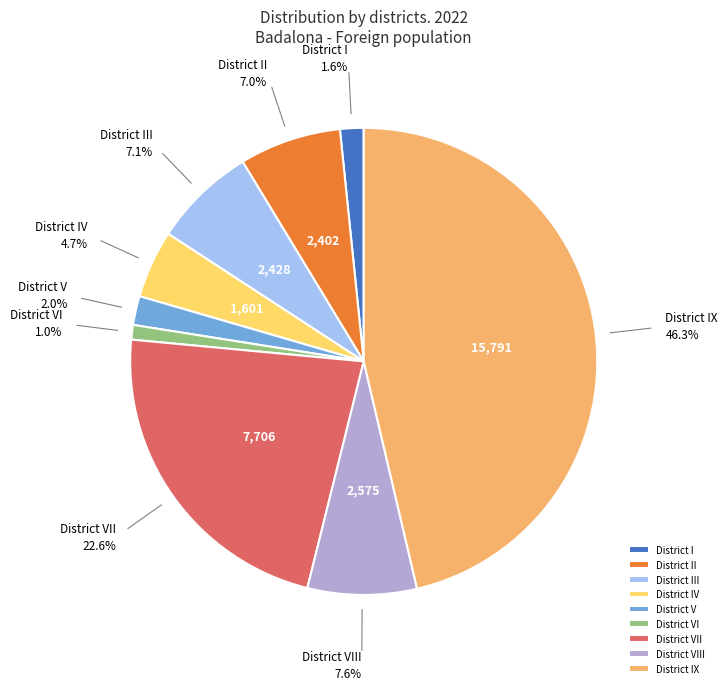

The District VIII slice represents 8% of the pie. True or false?

True